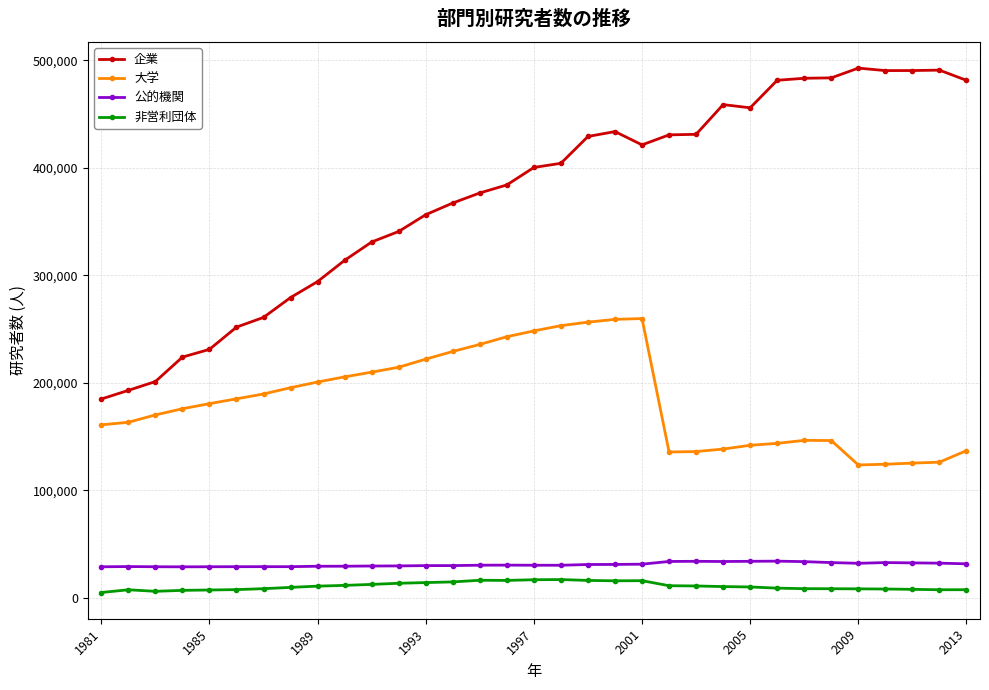

Does the chart have visible grid lines?

Yes